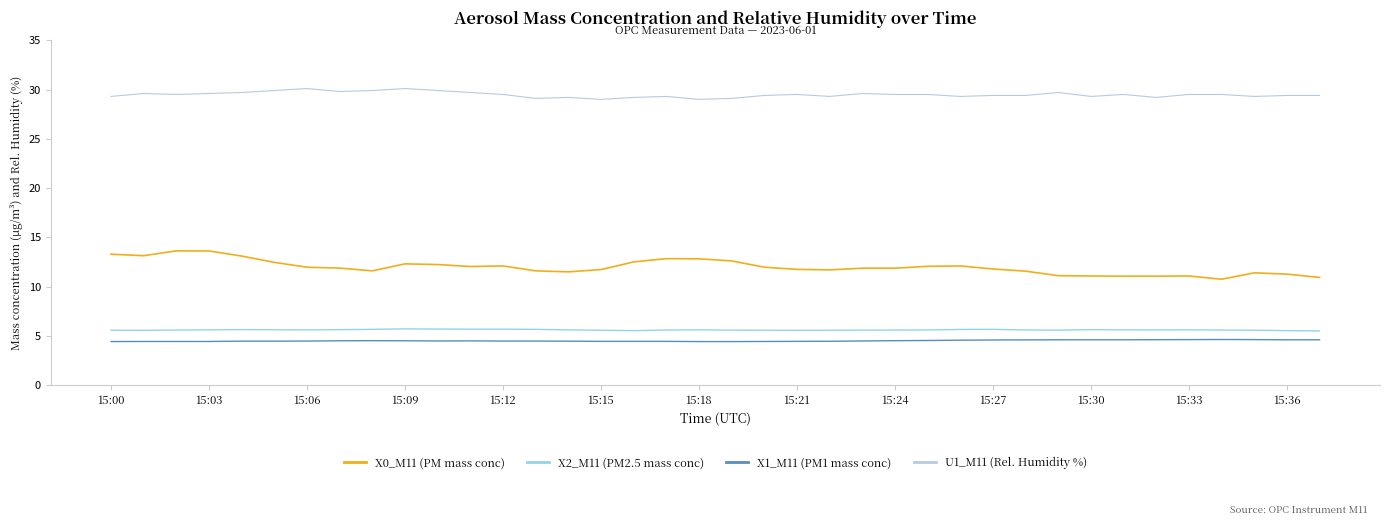

True or false: X0_M11 (PM mass conc) and X2_M11 (PM2.5 mass conc) cross at least once.

False